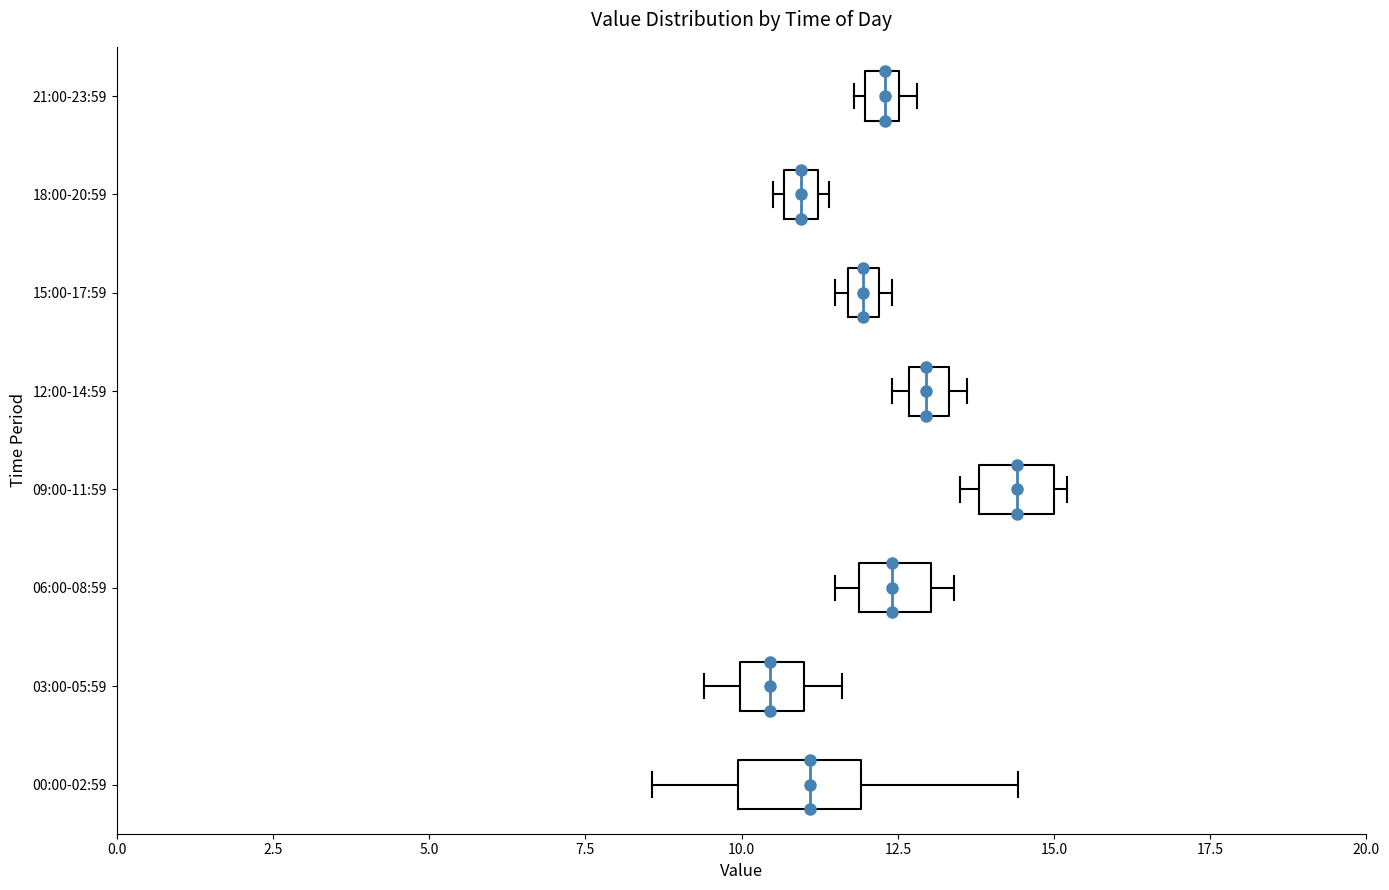

Which box has the furthest to the left median line?

03:00-05:59